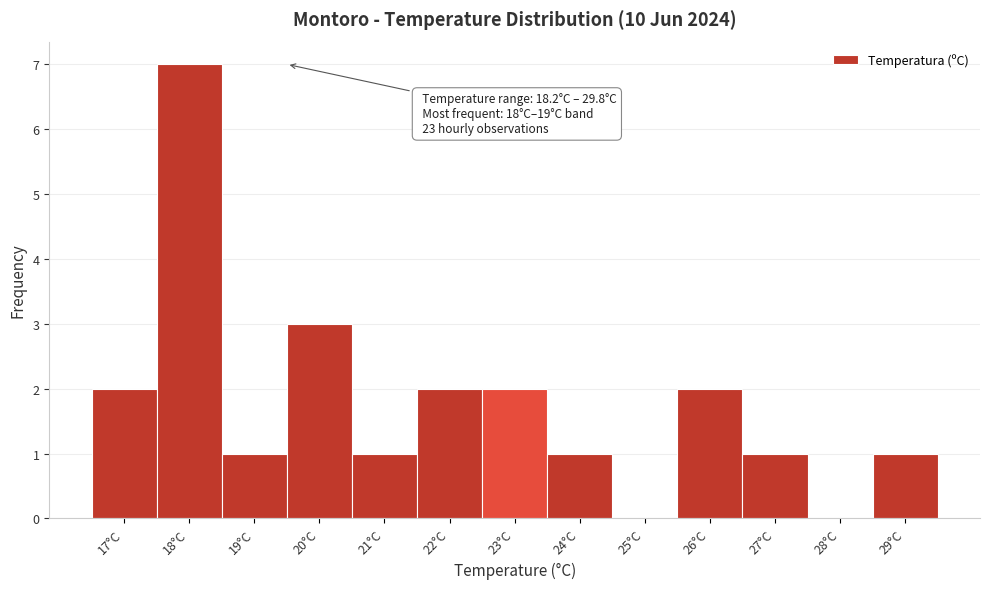

Reading left to right, what are all the values shown in this chart?

17°C=2	18°C=7	19°C=1	20°C=3	21°C=1	22°C=2	23°C=2	24°C=1	25°C=0	26°C=2	27°C=1	28°C=0	29°C=1